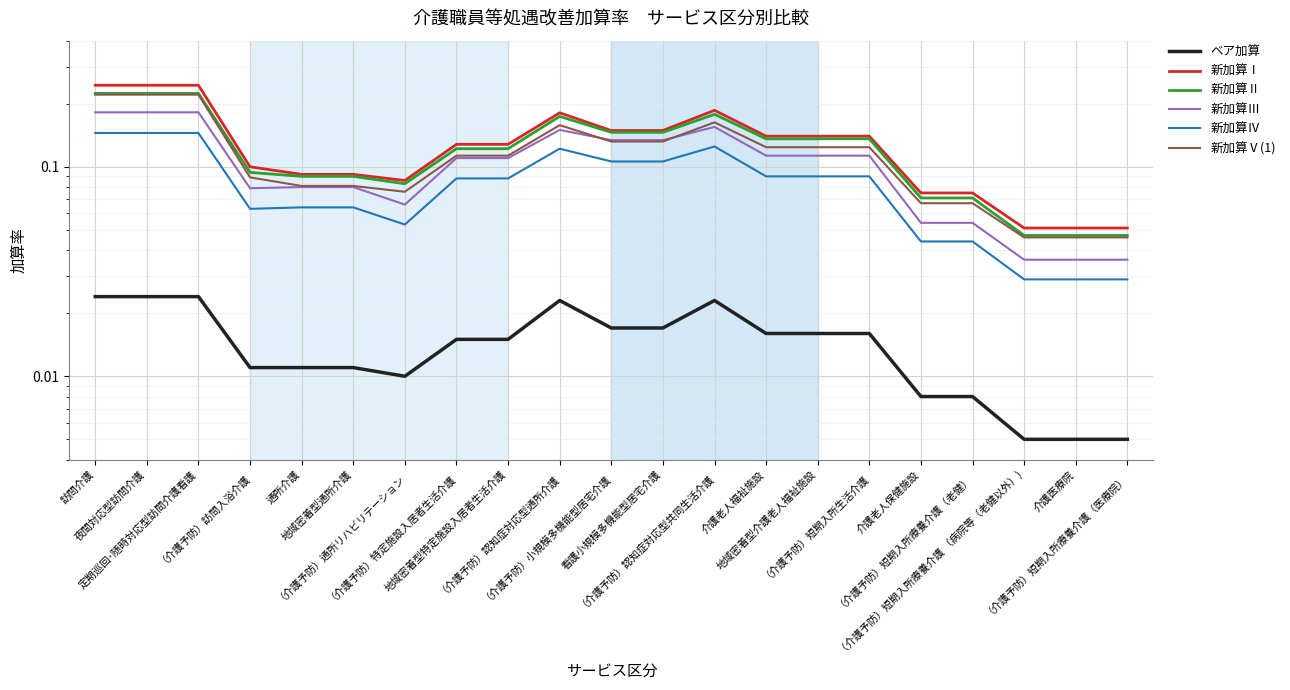

What position from the right is 介護老人福祉施設?

8